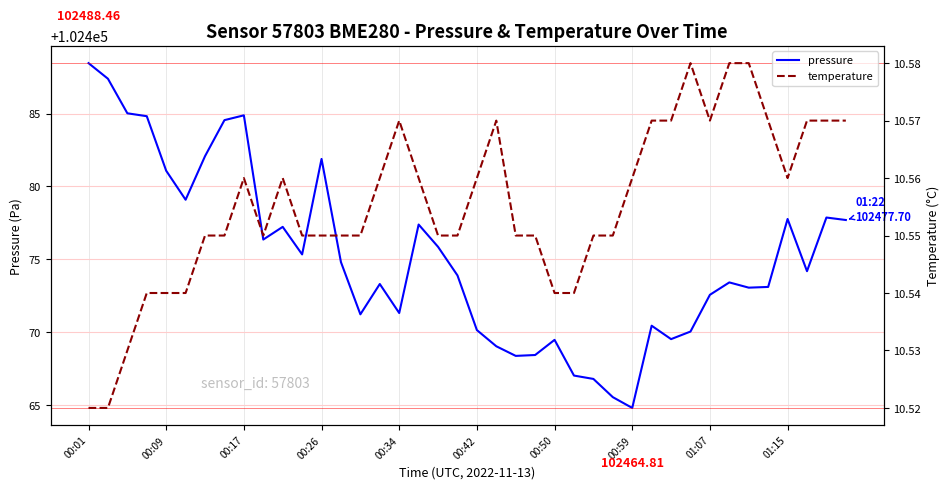

Does the chart display data point markers on the line(s)?

No